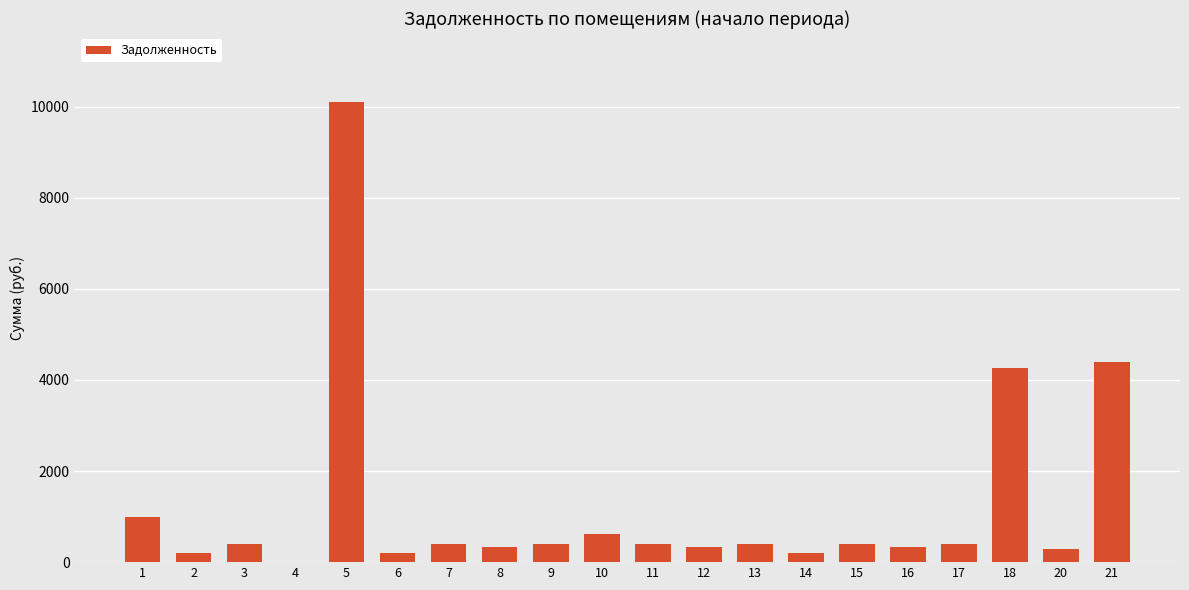

The value at 21 is 4390.9. True or false?

True